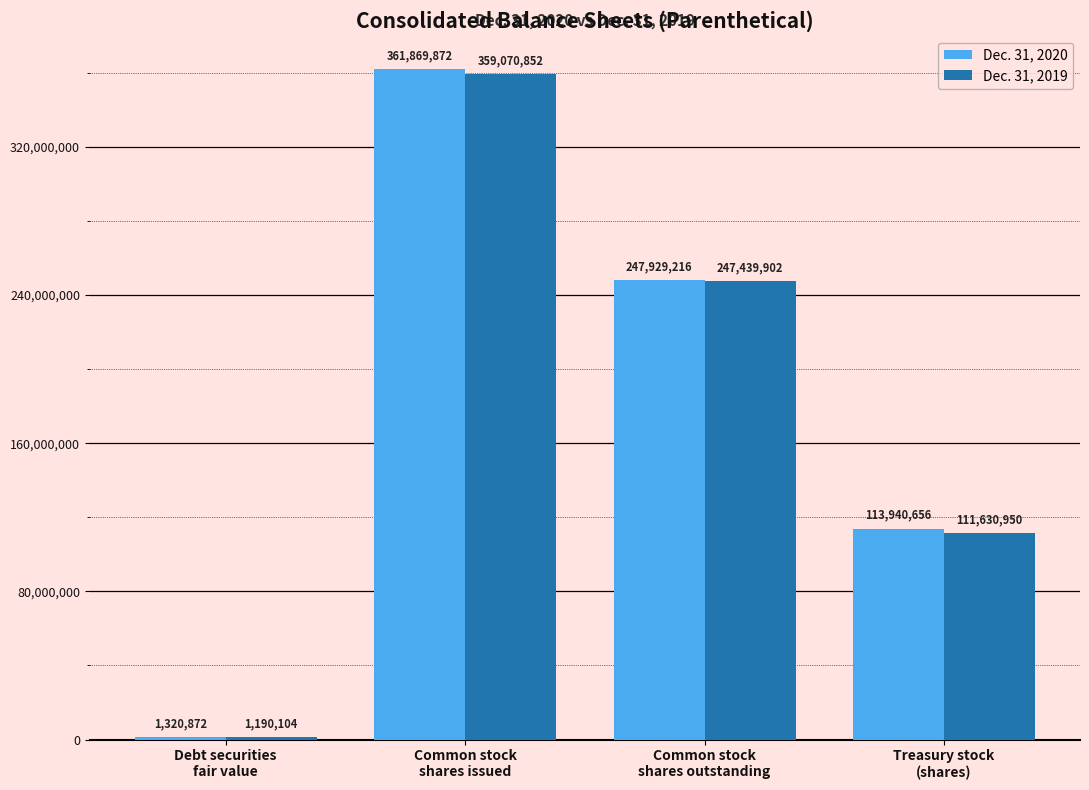

What are all the series names shown in the legend?

Dec. 31, 2020, Dec. 31, 2019